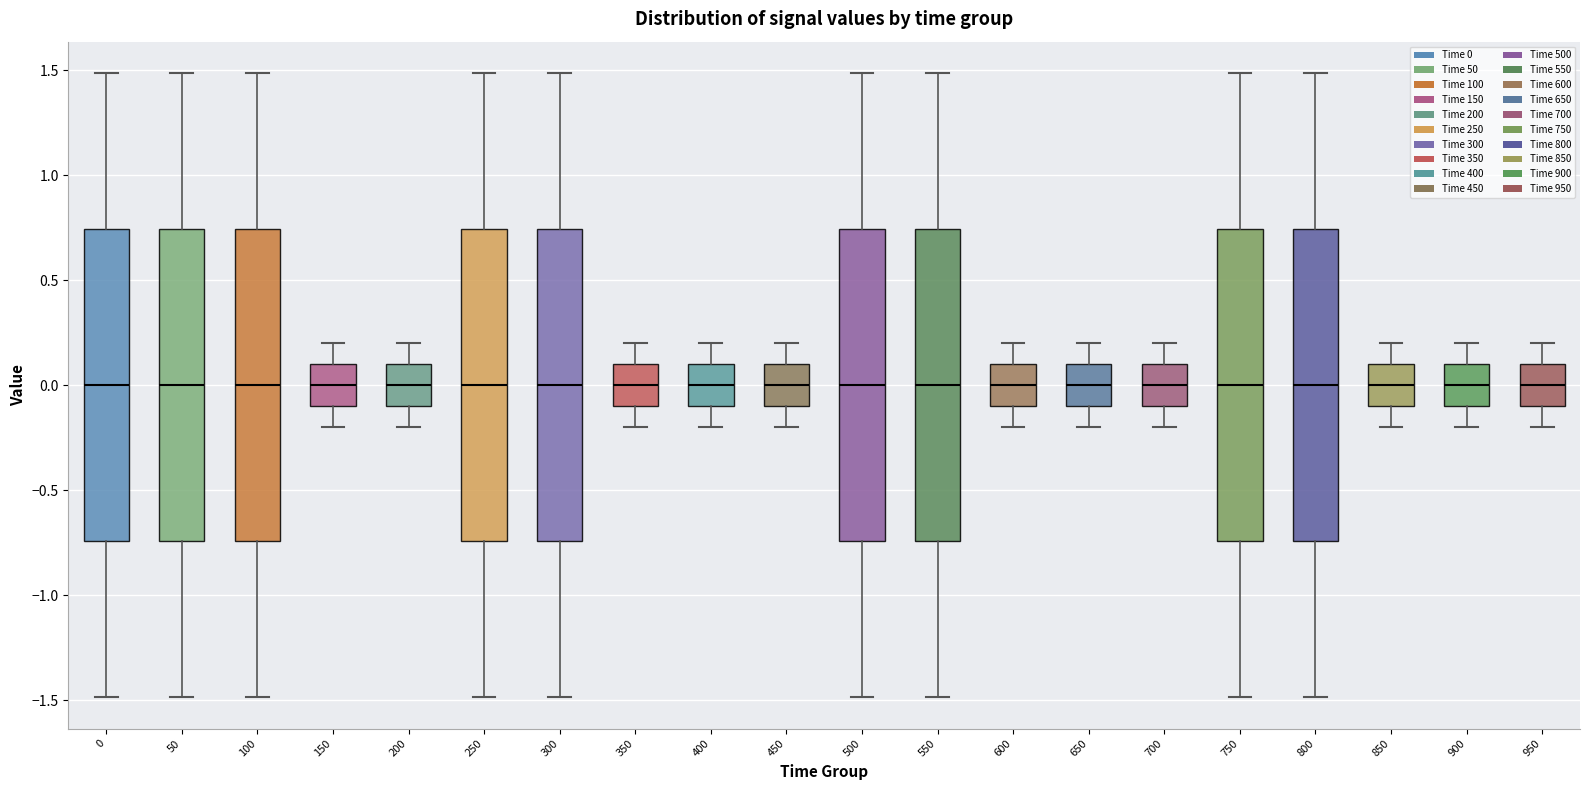

Reading left to right, transcribe this box plot: for each box, give where its median line is, the range the box spans, and where its two whiskers end, as read against the y-axis. The values are not printed on the chart, so give them approximately, as read against the axis.

0: median 0.00, box -0.75 to 0.75, whiskers -1.50 to 1.50
50: median 0.00, box -0.75 to 0.75, whiskers -1.50 to 1.50
100: median 0.00, box -0.75 to 0.75, whiskers -1.50 to 1.50
150: median 0.00, box -0.10 to 0.10, whiskers -0.20 to 0.20
200: median 0.00, box -0.10 to 0.10, whiskers -0.20 to 0.20
250: median 0.00, box -0.75 to 0.75, whiskers -1.50 to 1.50
300: median 0.00, box -0.75 to 0.75, whiskers -1.50 to 1.50
350: median 0.00, box -0.10 to 0.10, whiskers -0.20 to 0.20
400: median 0.00, box -0.10 to 0.10, whiskers -0.20 to 0.20
450: median 0.00, box -0.10 to 0.10, whiskers -0.20 to 0.20
500: median 0.00, box -0.75 to 0.75, whiskers -1.50 to 1.50
550: median 0.00, box -0.75 to 0.75, whiskers -1.50 to 1.50
600: median 0.00, box -0.10 to 0.10, whiskers -0.20 to 0.20
650: median 0.00, box -0.10 to 0.10, whiskers -0.20 to 0.20
700: median 0.00, box -0.10 to 0.10, whiskers -0.20 to 0.20
750: median 0.00, box -0.75 to 0.75, whiskers -1.50 to 1.50
800: median 0.00, box -0.75 to 0.75, whiskers -1.50 to 1.50
850: median 0.00, box -0.10 to 0.10, whiskers -0.20 to 0.20
900: median 0.00, box -0.10 to 0.10, whiskers -0.20 to 0.20
950: median 0.00, box -0.10 to 0.10, whiskers -0.20 to 0.20